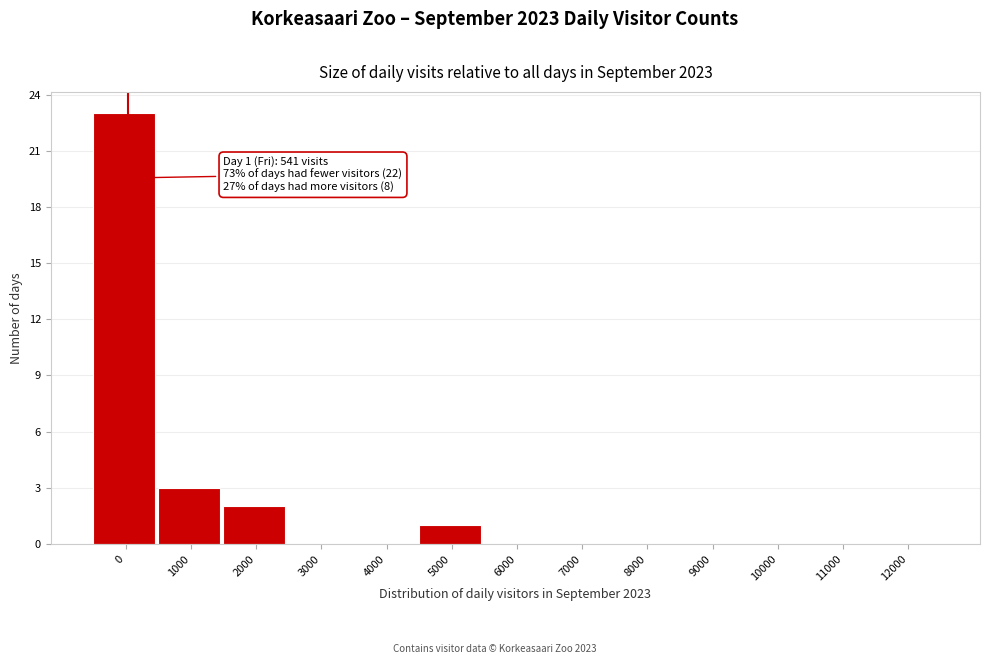

Reading left to right, extract all data points from this chart.

0=23	1000=3	2000=2	3000=0	4000=0	5000=1	6000=0	7000=0	8000=0	9000=0	10000=0	11000=0	12000=0